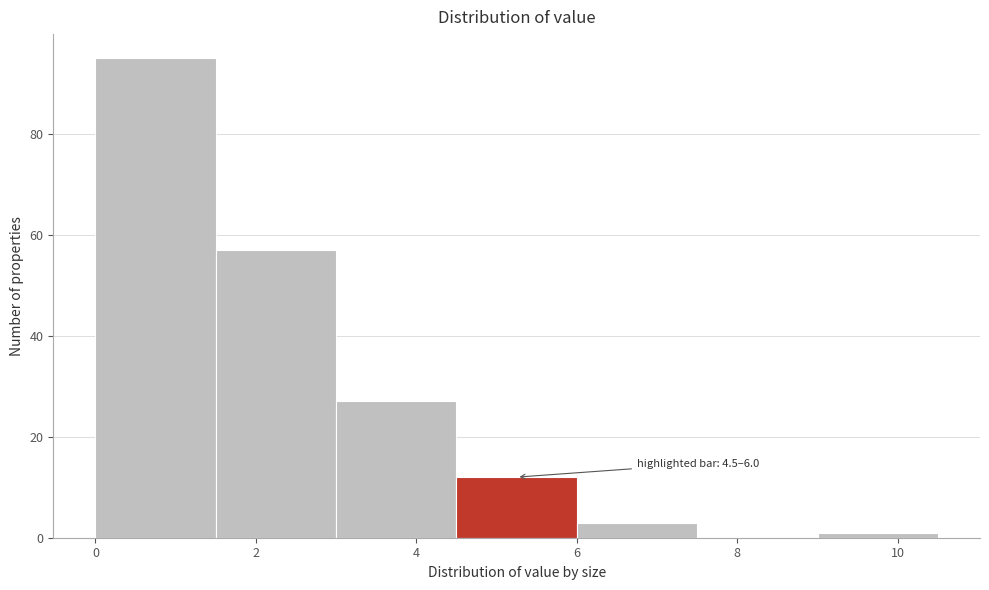

Over which range of the x-axis is the bar tallest?

0.0 to 1.5